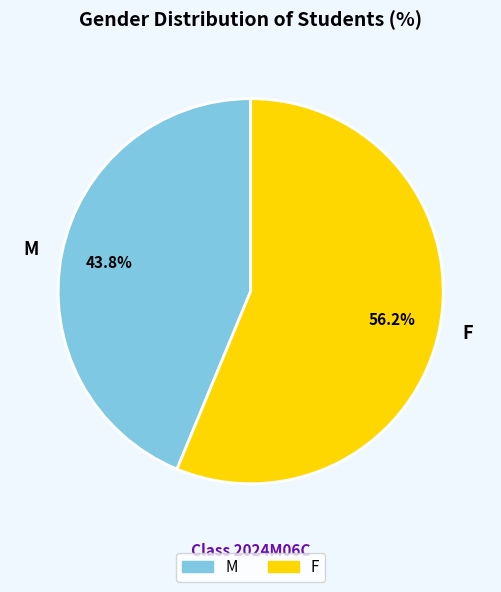

Approximately how many times larger is the value at M compared to F?

0.8